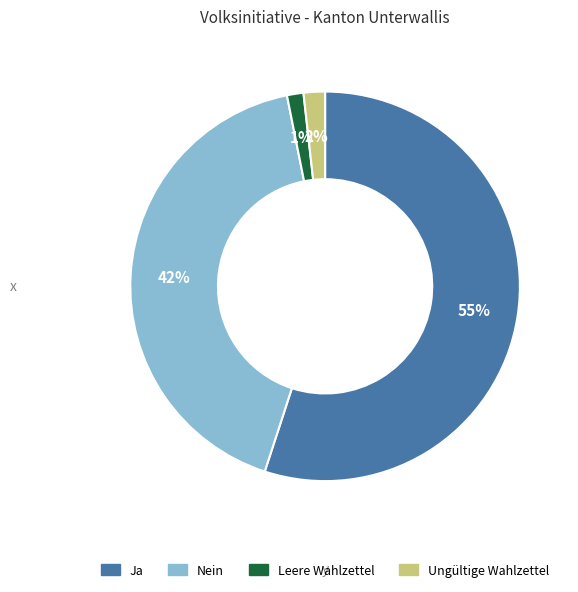

To the nearest percent, what is the difference between the Ungültige Wahlzettel and Ja slice percentages?

53%